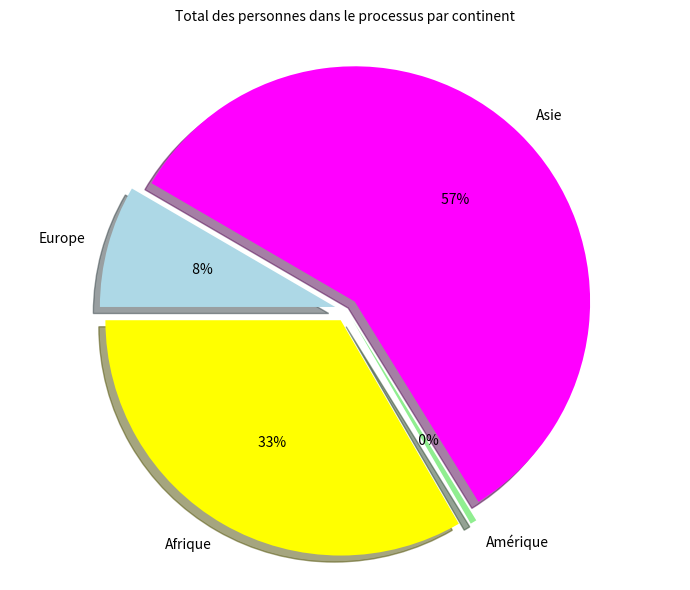

What percentage is the Europe slice, to the nearest percent?

8%